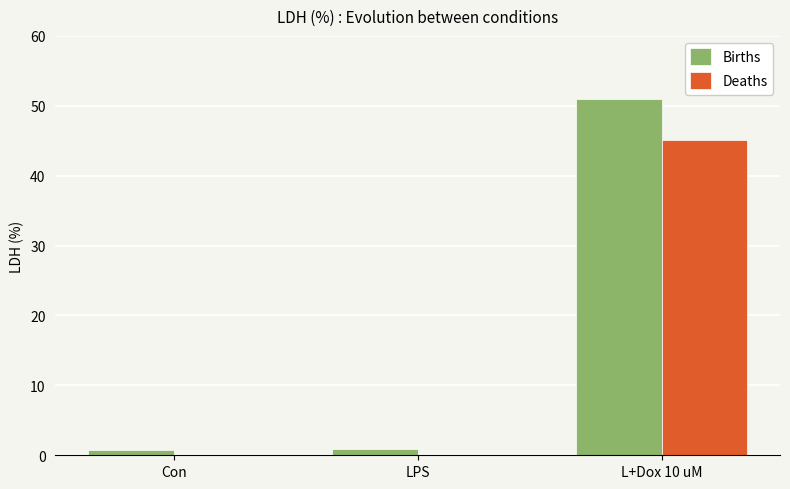

What is the average value of the Births series?

17.5